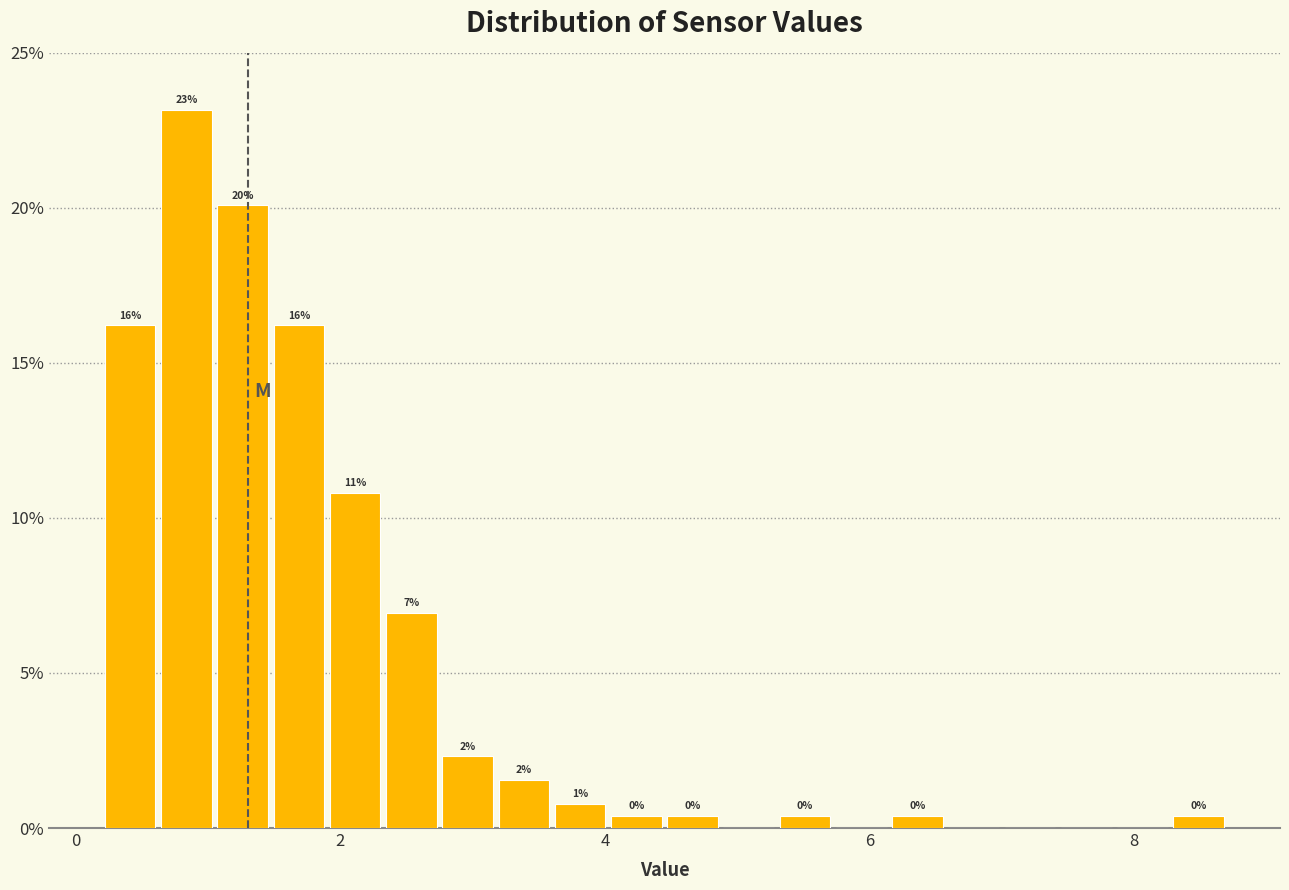

Read against the x-axis, roughly where is the centre of the tallest bar?

0.8